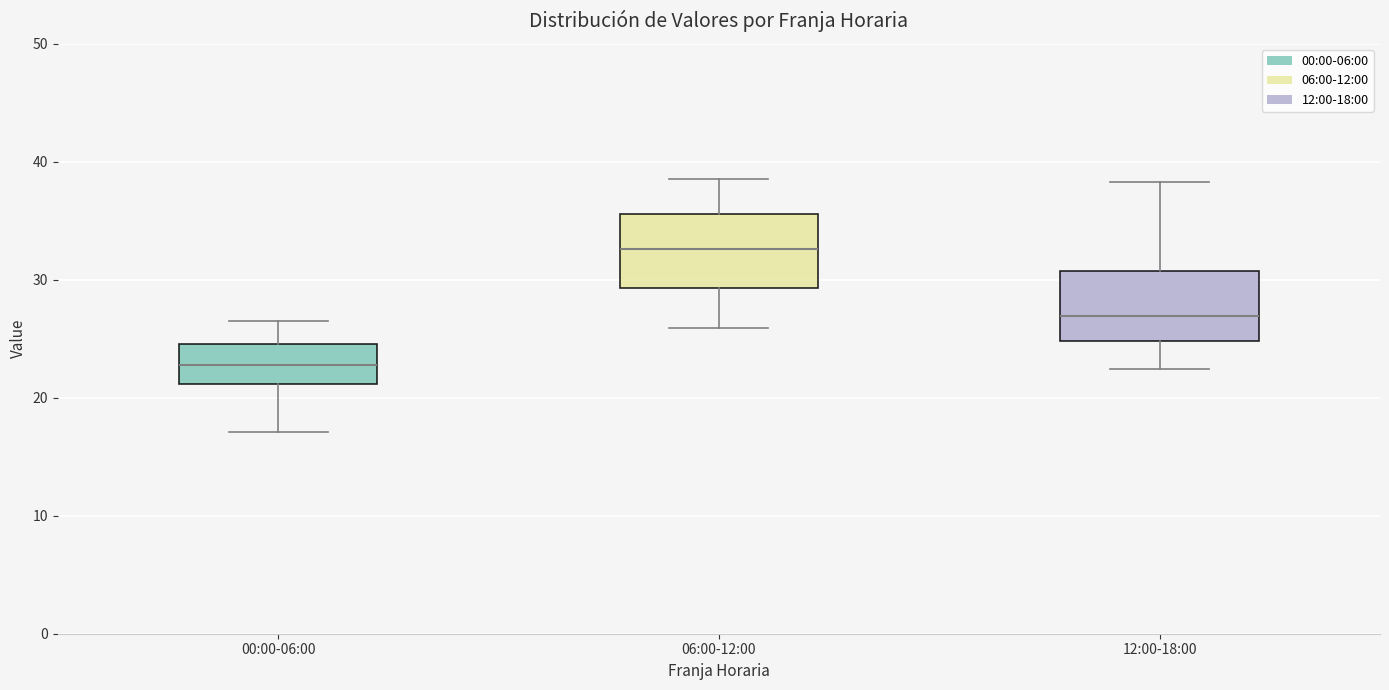

Which box's median line is the lowest?

00:00-06:00